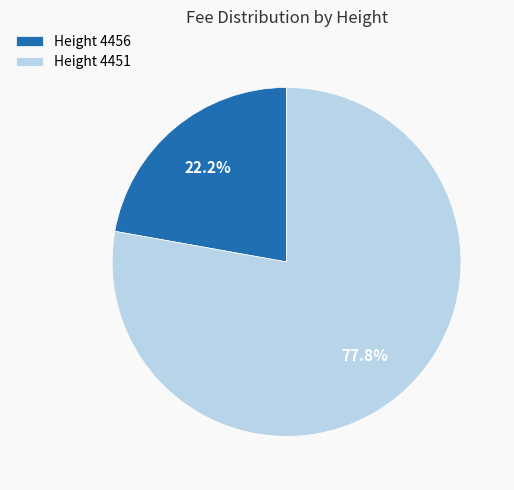

To the nearest percent, what is the difference between the largest and smallest slice percentages?

56%